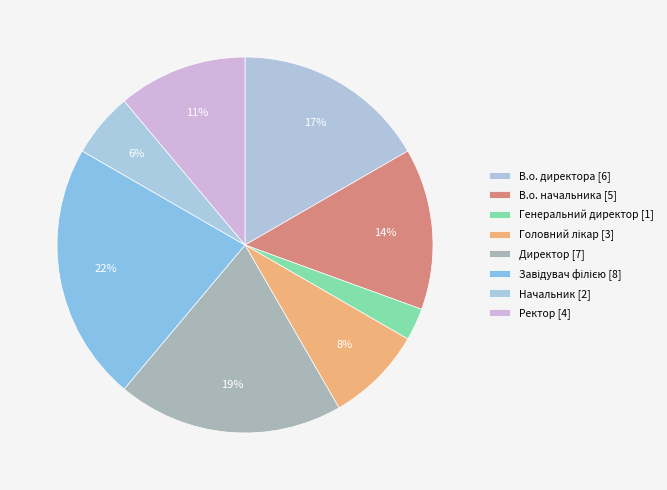

Which slice is the largest?

Завідувач філією